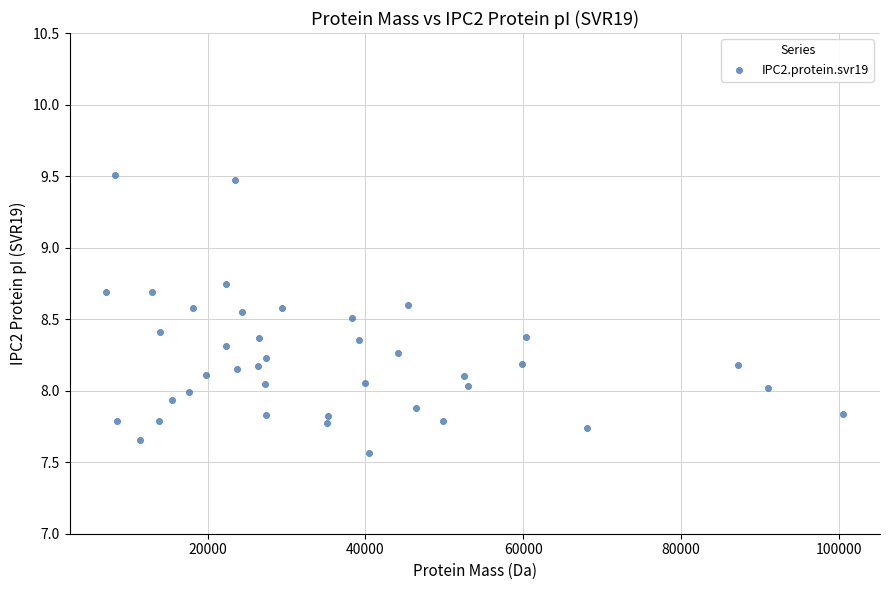

What is the range of Y values (max minus min)?

1.9